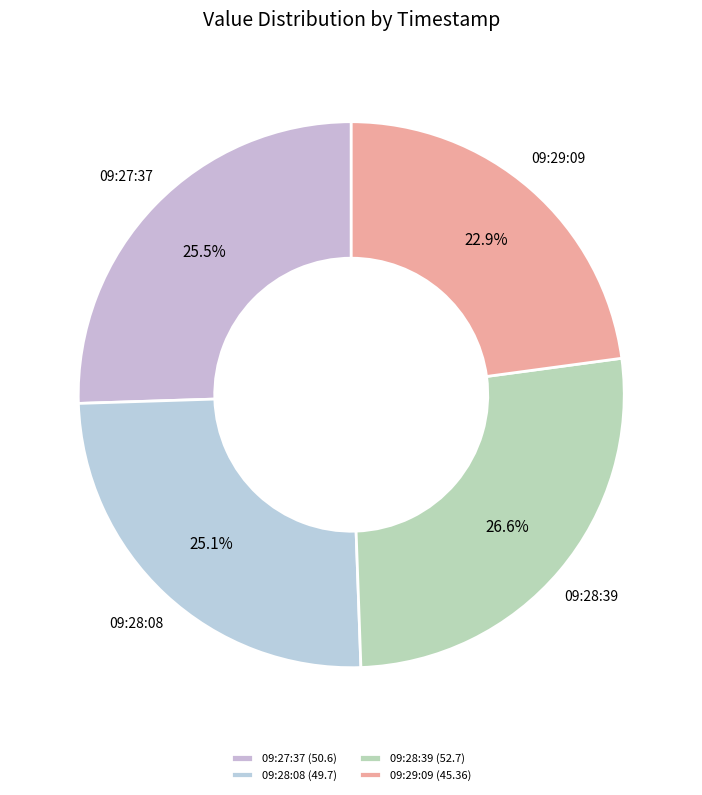

To the nearest percent, what is the difference between the largest and smallest slice percentages?

4%